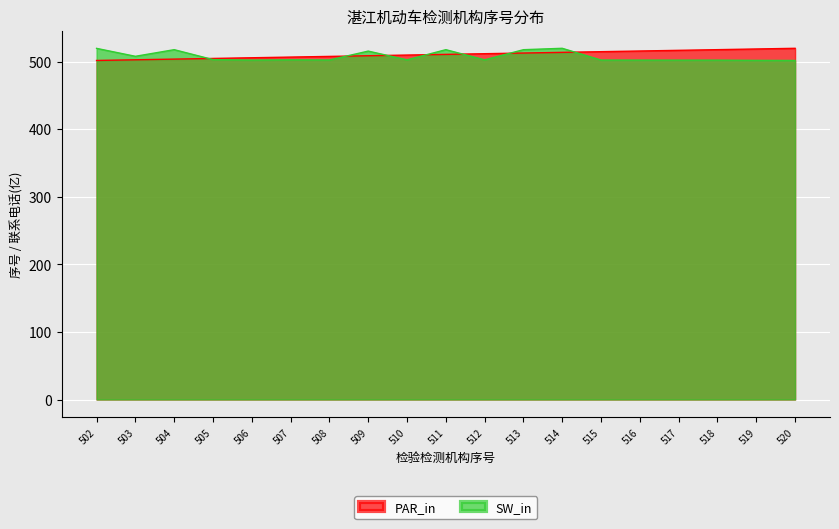

At which category does SW_in reach its first local valley?

503